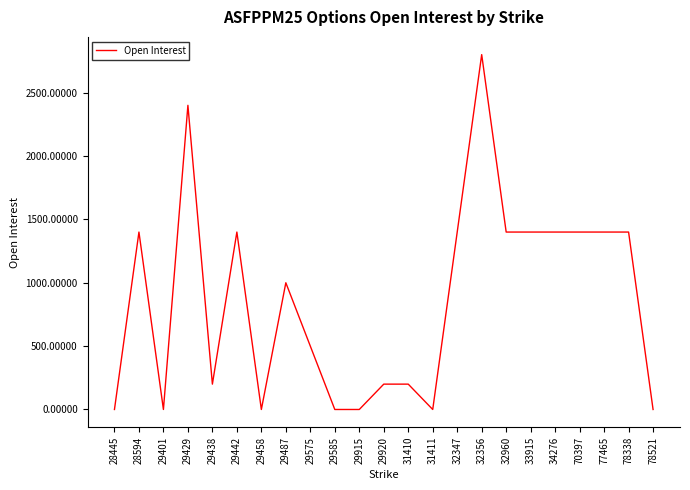

Reading left to right, extract all data points from this chart.

28445=0	28594=1400	29401=0	29429=2400	29438=200	29442=1400	29458=0	29487=1000	29575=500	29585=0	29915=0	29920=200	31410=200	31411=0	32347=1400	32356=2800	32960=1400	33915=1400	34276=1400	70397=1400	77465=1400	78338=1400	78521=0